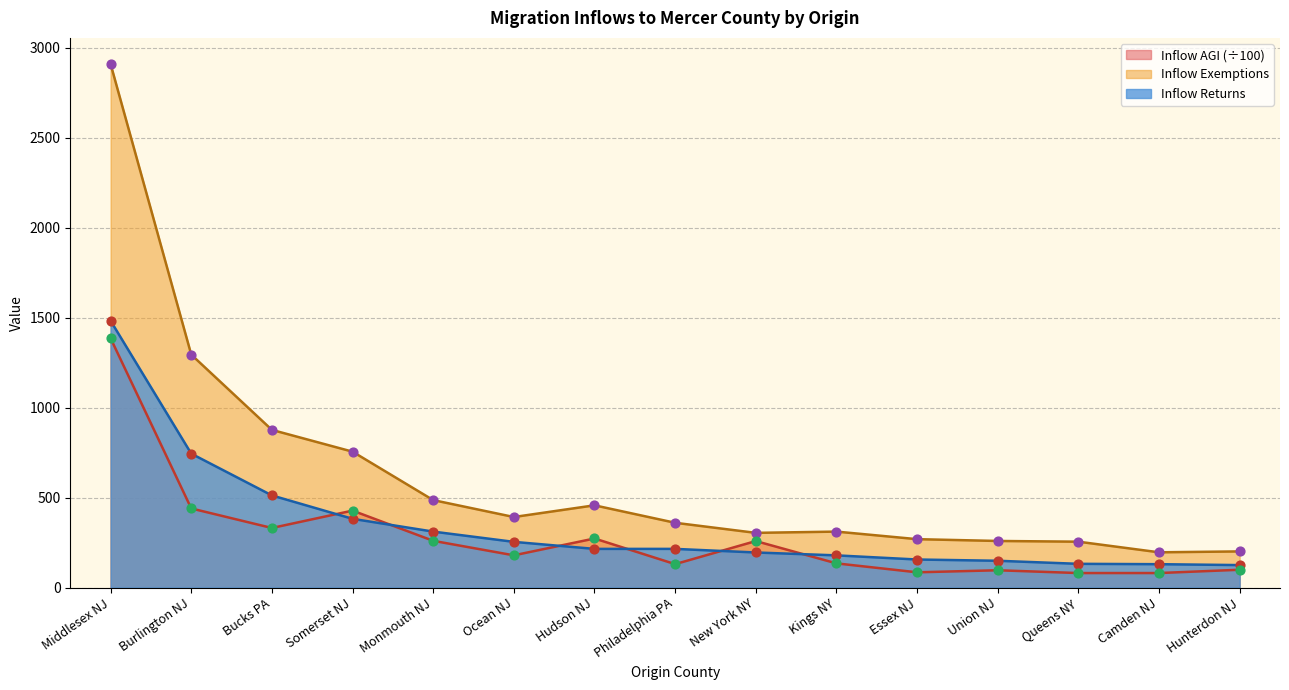

Which series reaches the maximum Y coordinate?

Inflow Exemptions